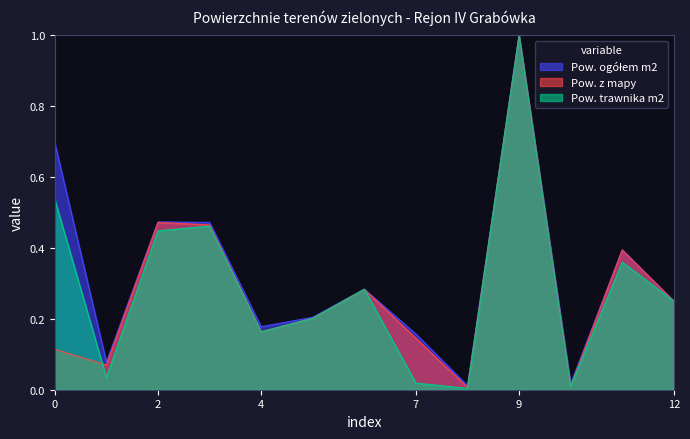

At which category is the sum across all series the highest?

9